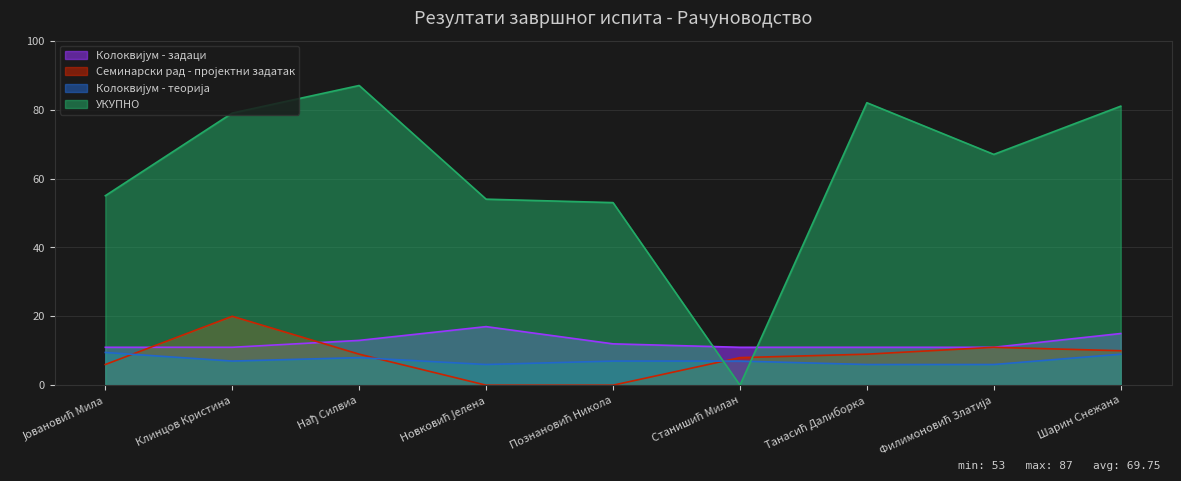

At which category does УКУПНО reach its first local peak?

Нађ Силвиа